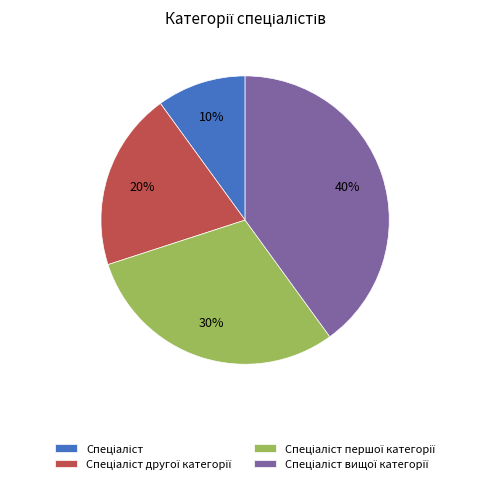

To the nearest percent, what is the average slice percentage?

25%